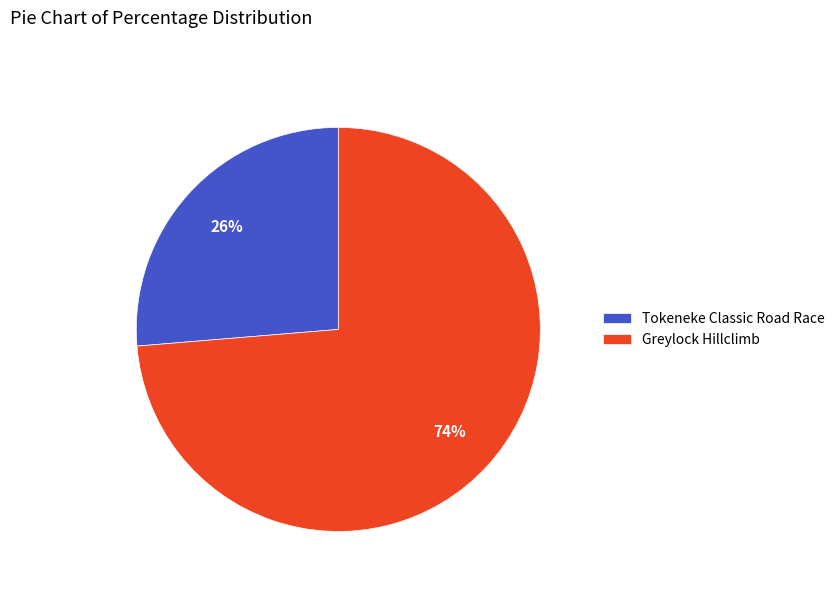

What percentage is the Greylock Hillclimb slice, to the nearest percent?

74%